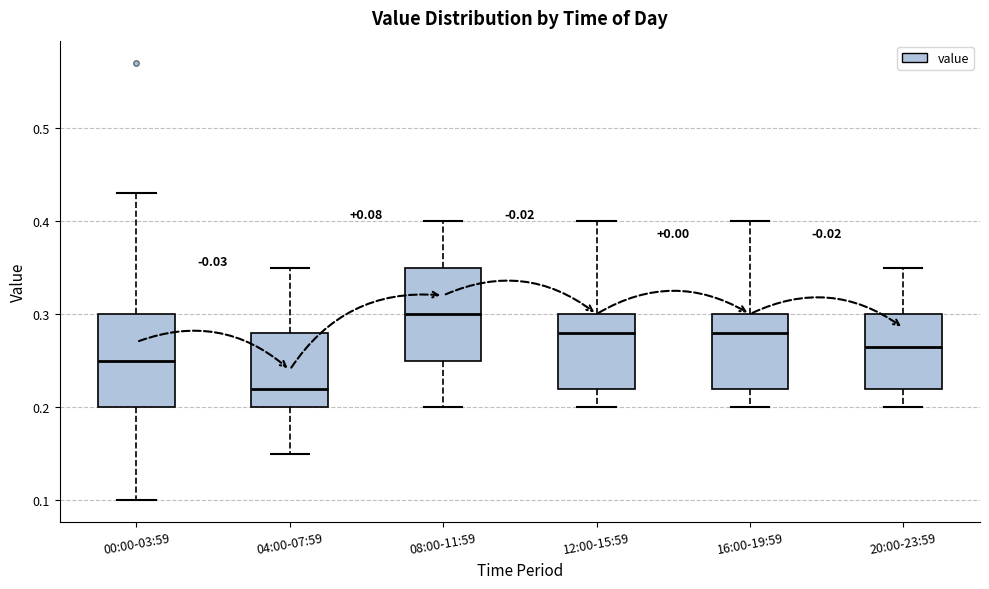

Which box has the highest median line?

08:00-11:59